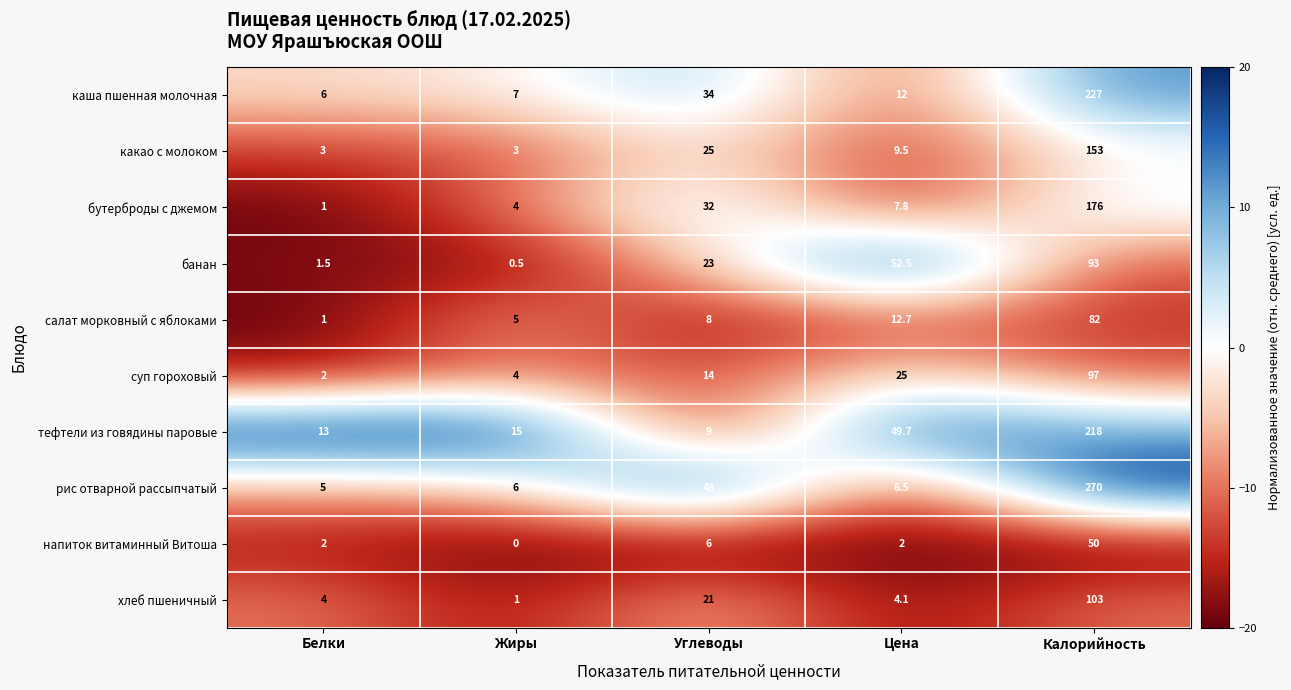

At how many categories does at least one series exceed 8?

5